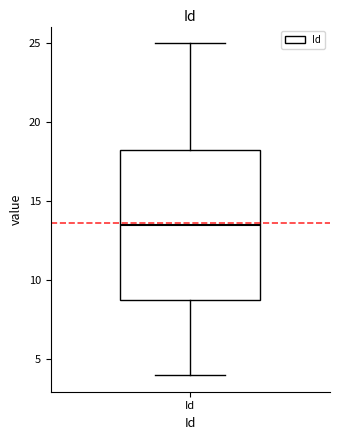

Transcribe this box plot: give where the median line is, the range the box spans, and where the two whiskers end, as read against the y-axis. The values are not printed on the chart, so give them approximately, as read against the axis.

median 13.5, box 9.0 to 18.5, whiskers 4.0 to 25.0